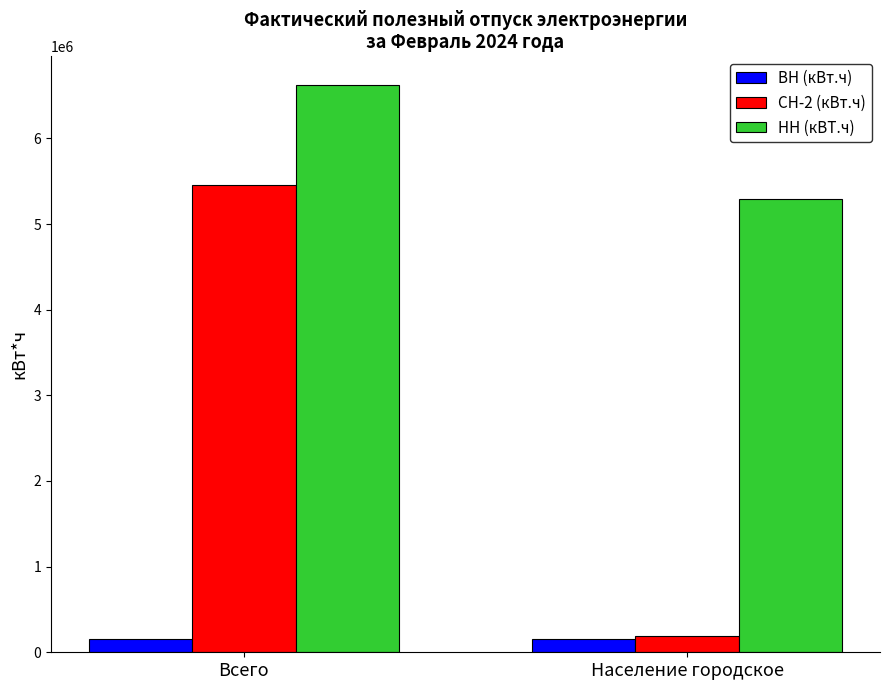

Is it true that НН (кВТ.ч) equals 10117740 at Всего?

False